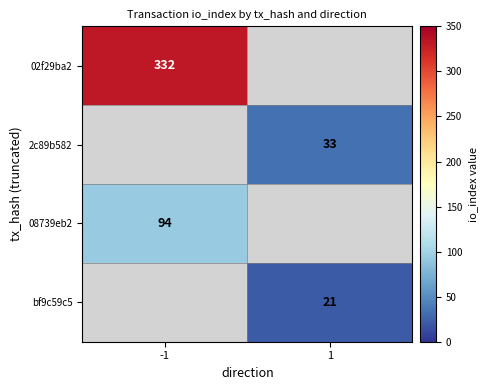

Which label corresponds to the largest value in the chart?

-1